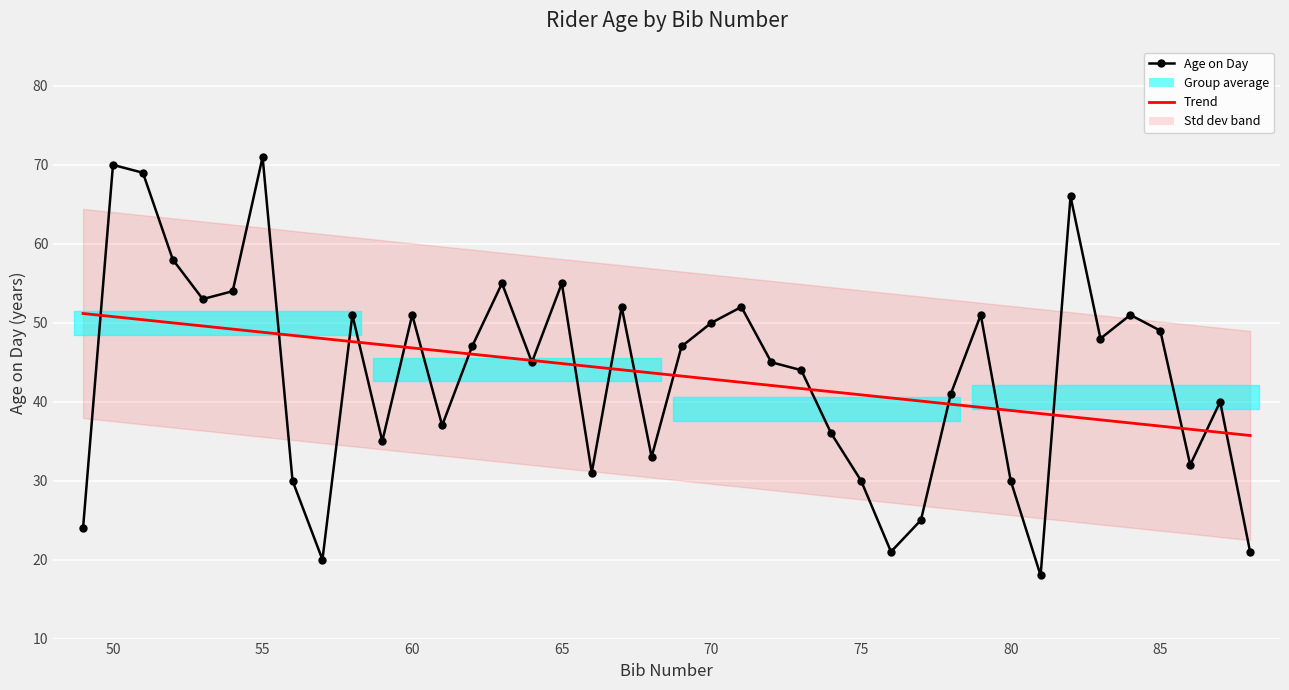

What is the value of the Trend point at the 17th from the left?

44.8